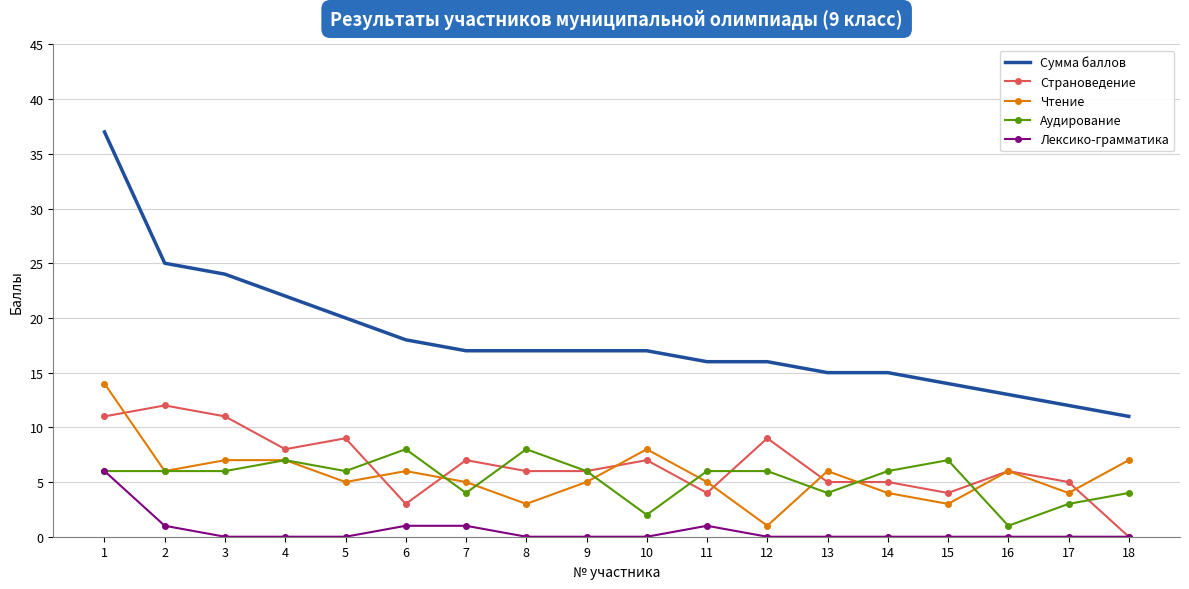

Which series has the widest spread of values?

Сумма баллов